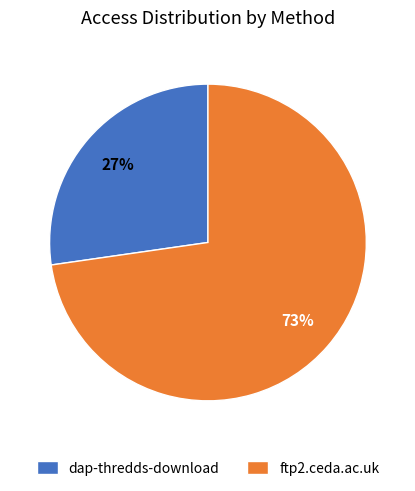

To the nearest percent, what is the combined percentage of ftp2.ceda.ac.uk and dap-thredds-download?

100%